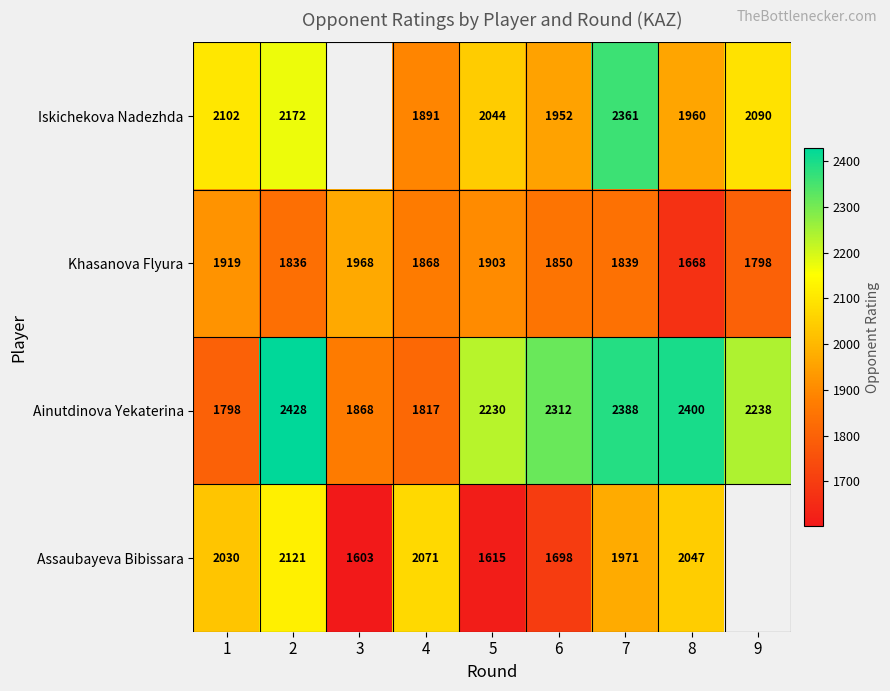

At which label does Khasanova Flyura reach its minimum?

8